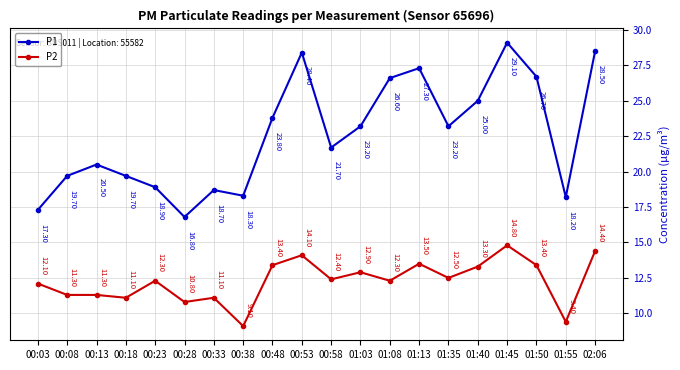

What is the value of the P1 point at the 19th from the left?

18.2